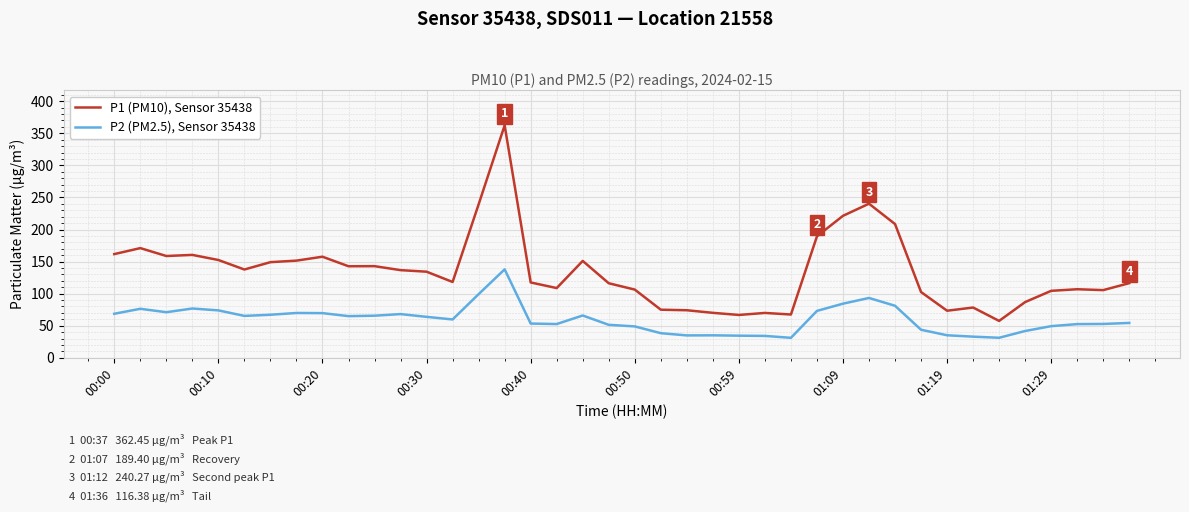

Does the chart display data point markers on the line(s)?

No